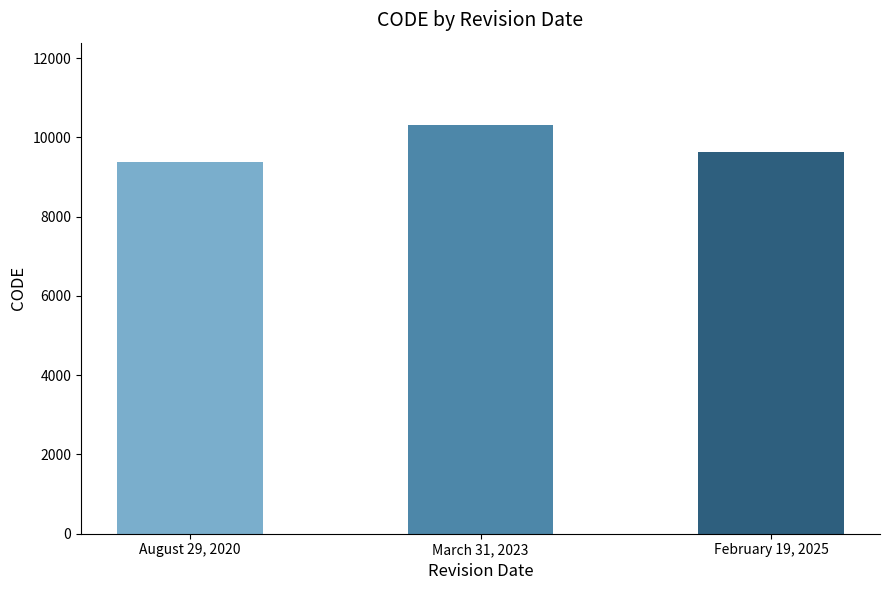

Reading left to right, list all the values displayed in this chart.

9375	10323	9622